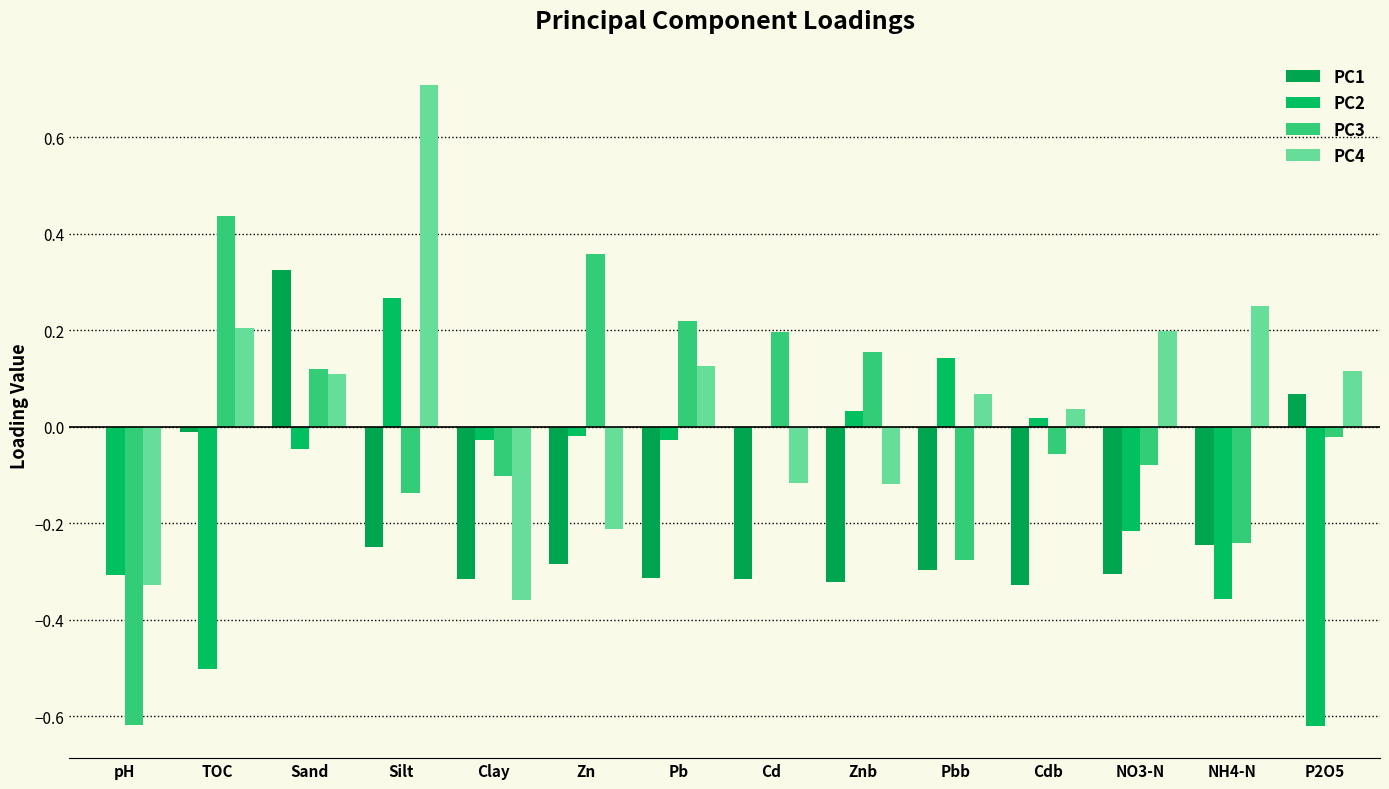

Rank the series at Zn from highest to lowest value.

PC3, PC2, PC4, PC1